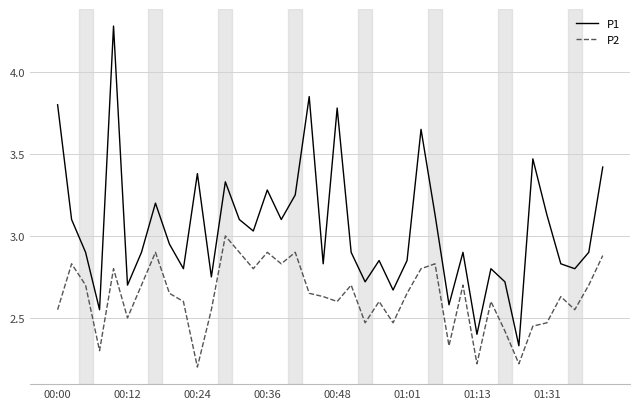

Which series has the widest spread of values?

P1